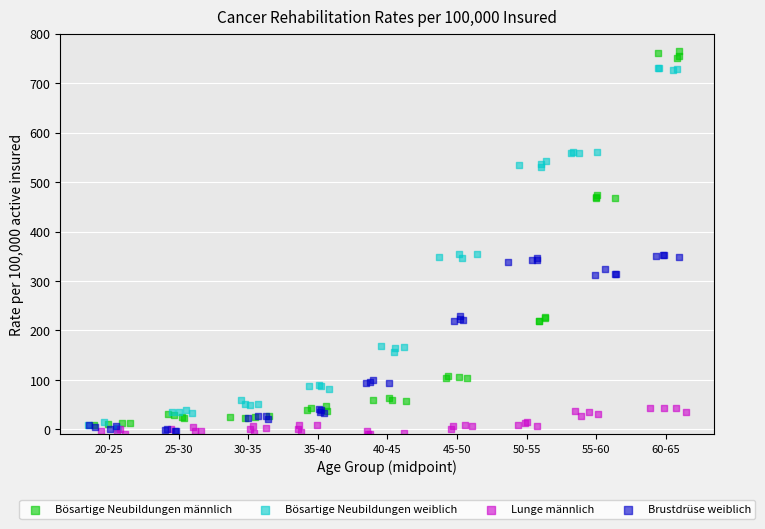

Which series contains the highest Y value?

Bösartige Neubildungen männlich